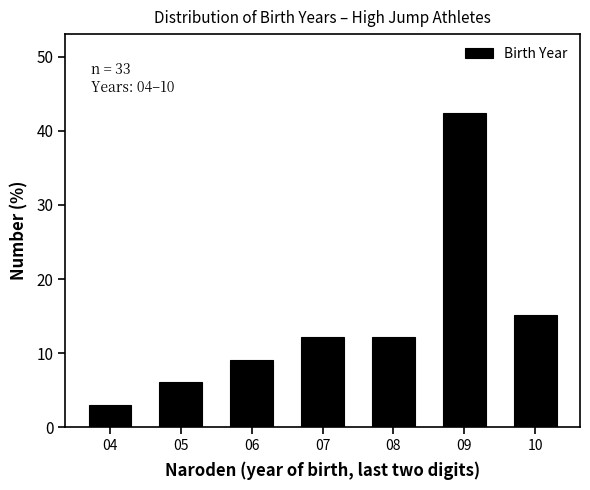

Reading left to right, transcribe all the data shown in this chart.

04=3.0	05=6.1	06=9.1	07=12.1	08=12.1	09=42.4	10=15.2